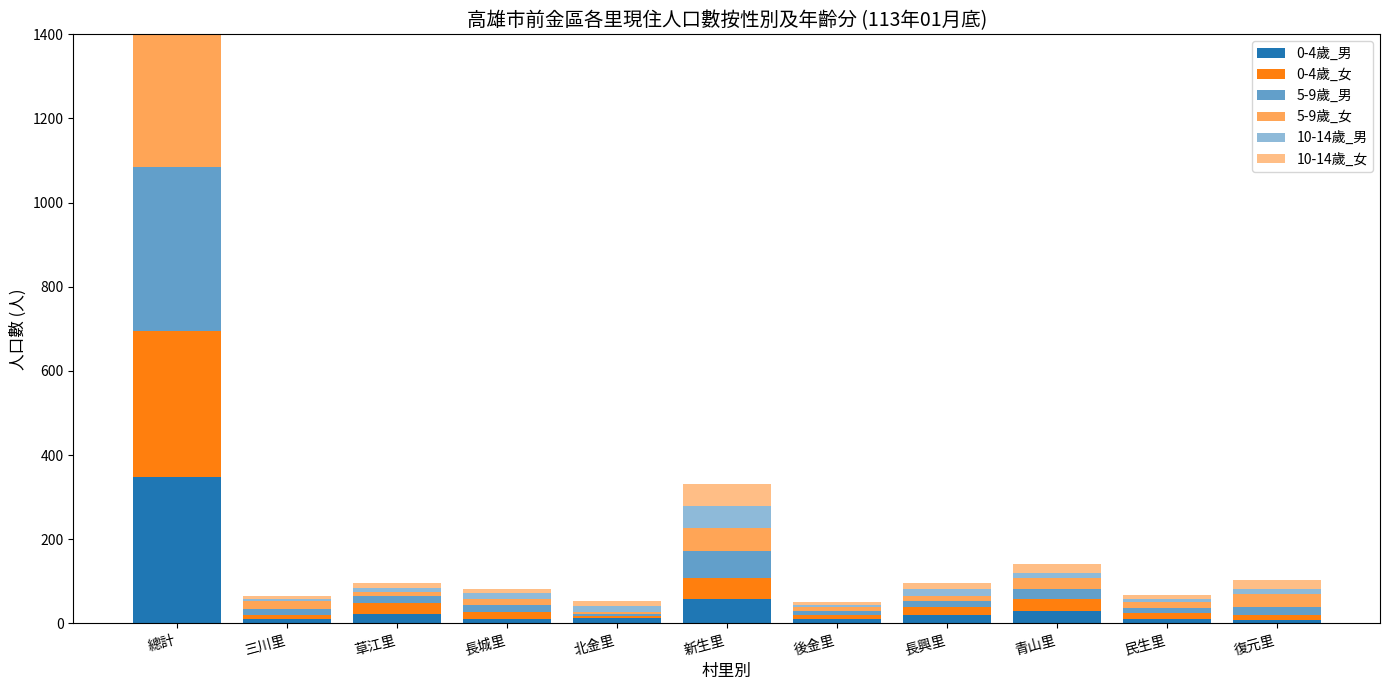

What is the maximum value shown in the chart?

389